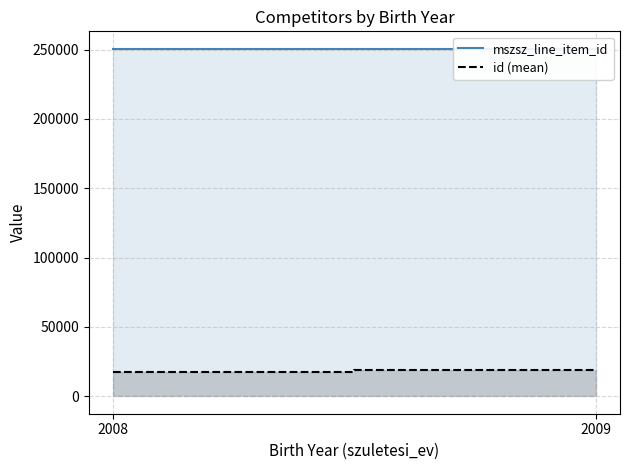

How many lines are shown in the chart?

2